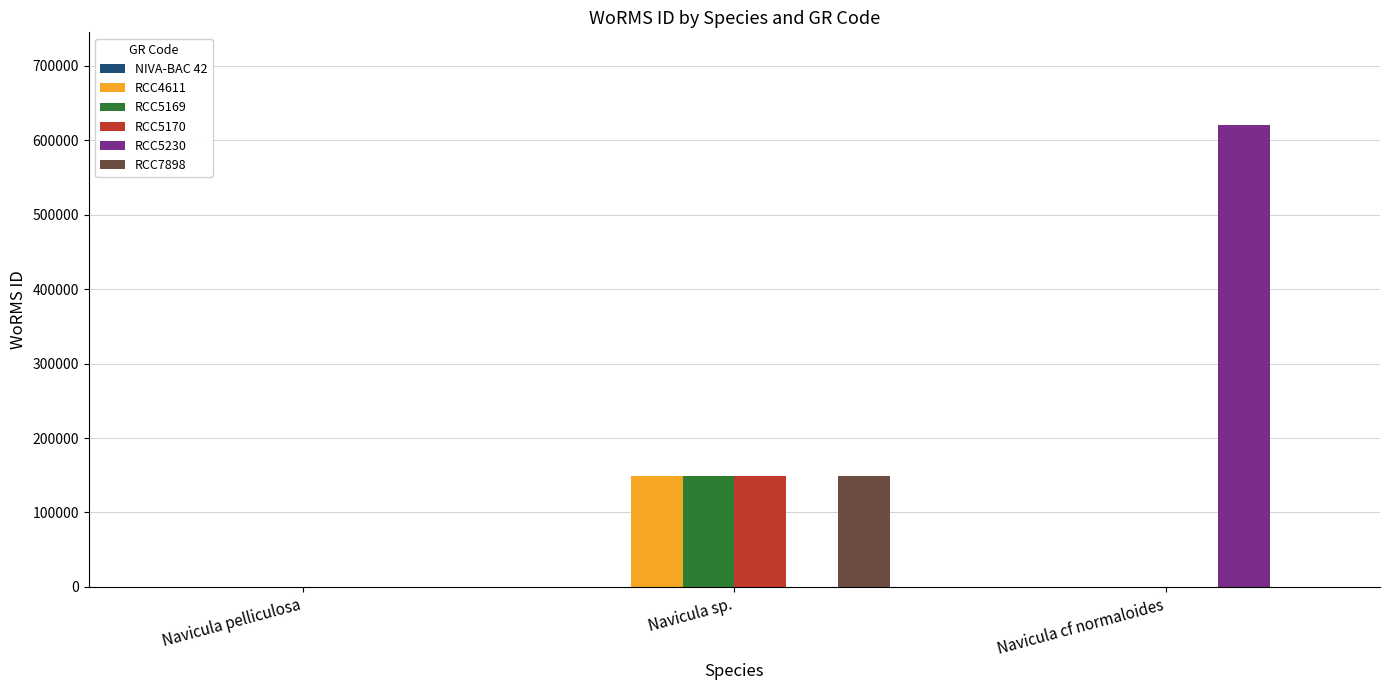

The value of RCC5170 at Navicula sp. is 149142. True or false?

True